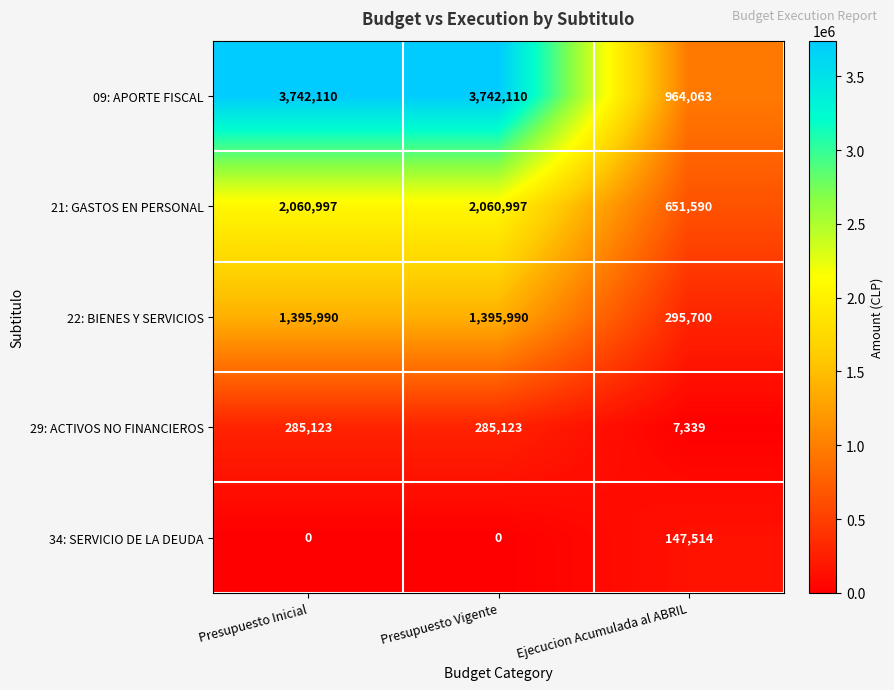

Between Presupuesto Inicial and Ejecucion Acumulada al ABRIL, which series saw the biggest shift?

09: APORTE FISCAL